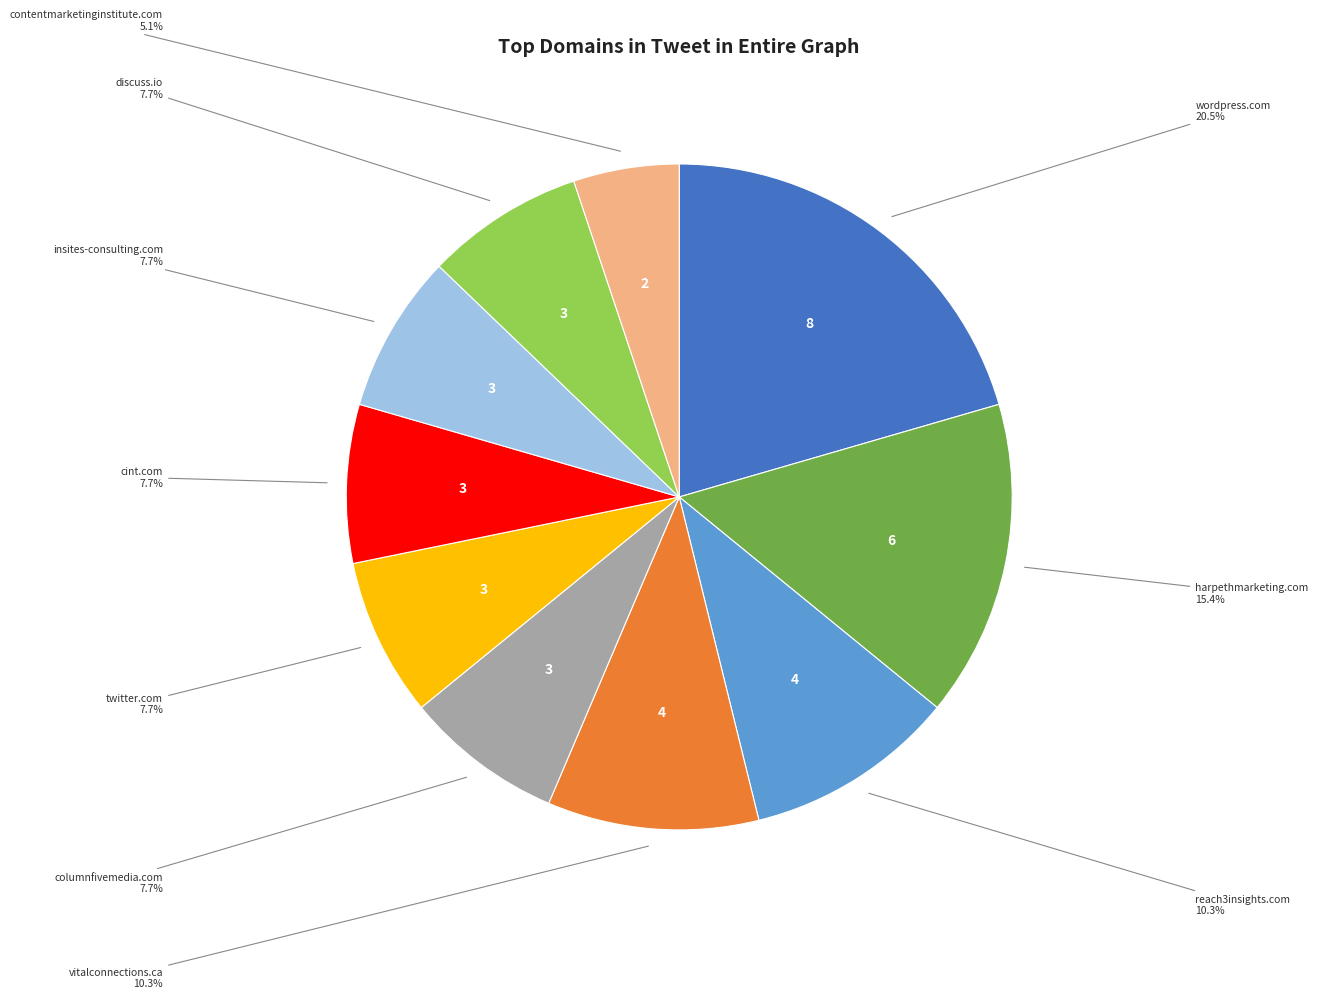

Does any single category account for the majority?

No